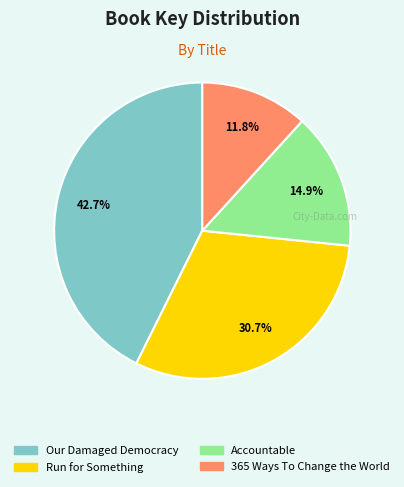

Between Accountable and Run for Something, which is larger?

Run for Something